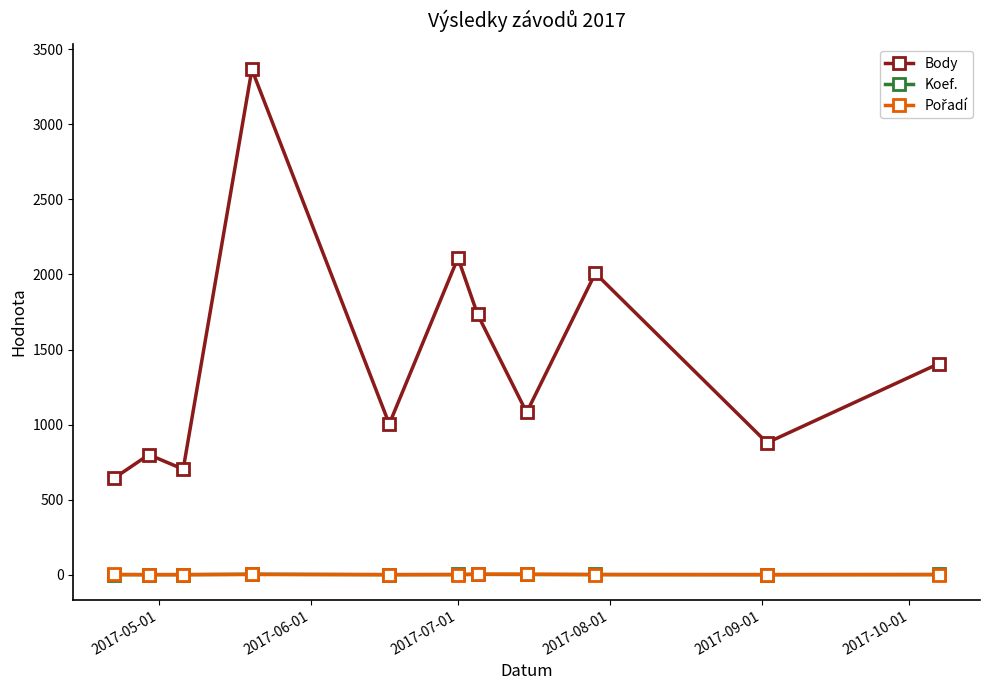

At how many categories does at least one series exceed 1640?

4